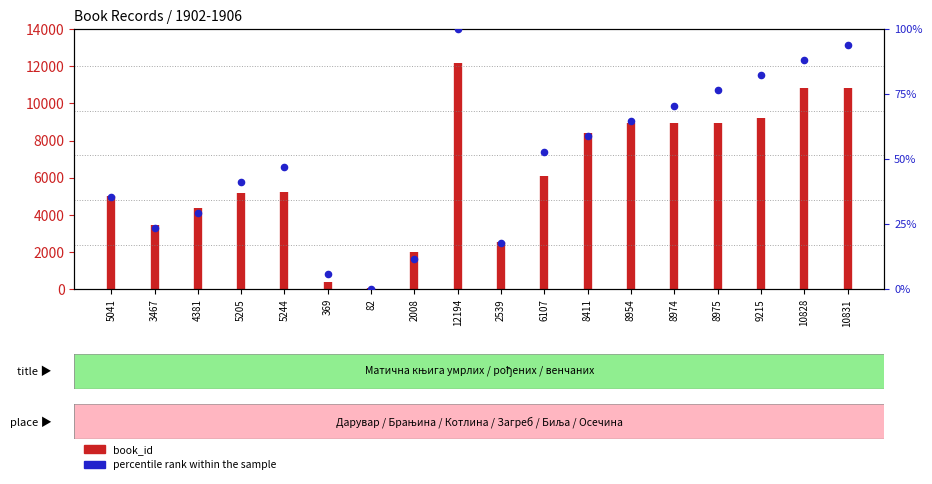

What is the change in value from 5041 to 10828?

+52.9